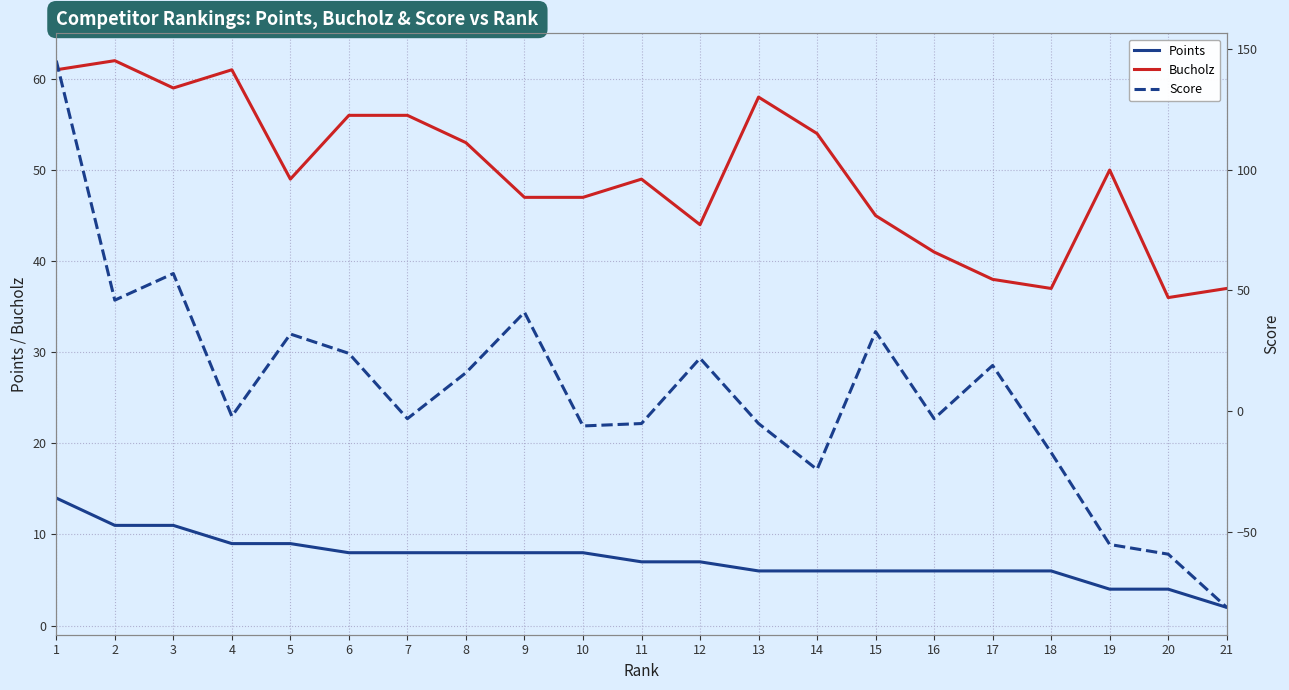

Is the value of Points at 10 greater than the value of Score at 10?

Yes